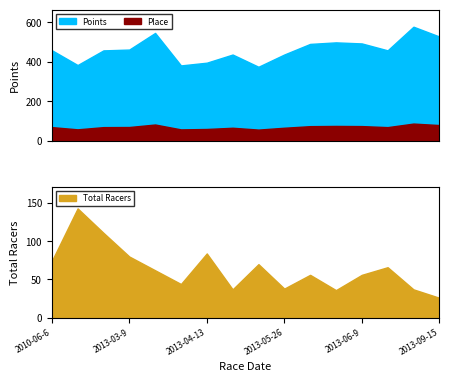

What is the sum of the Total Racers values at 2013-09-15 and 2013-08-3?

63.0